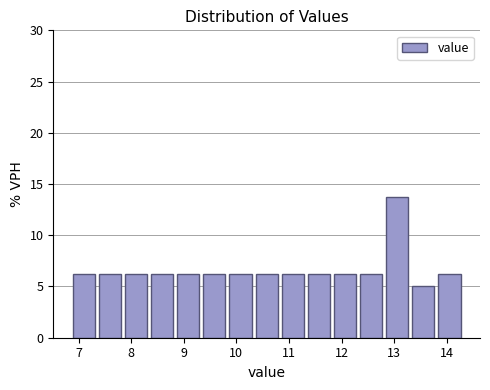

What is the height of the bar covering 9.3 to 9.8 on the x-axis? Neither the bar edges nor the heights are printed on the chart, so give them approximately, as read against the axes.

6.5